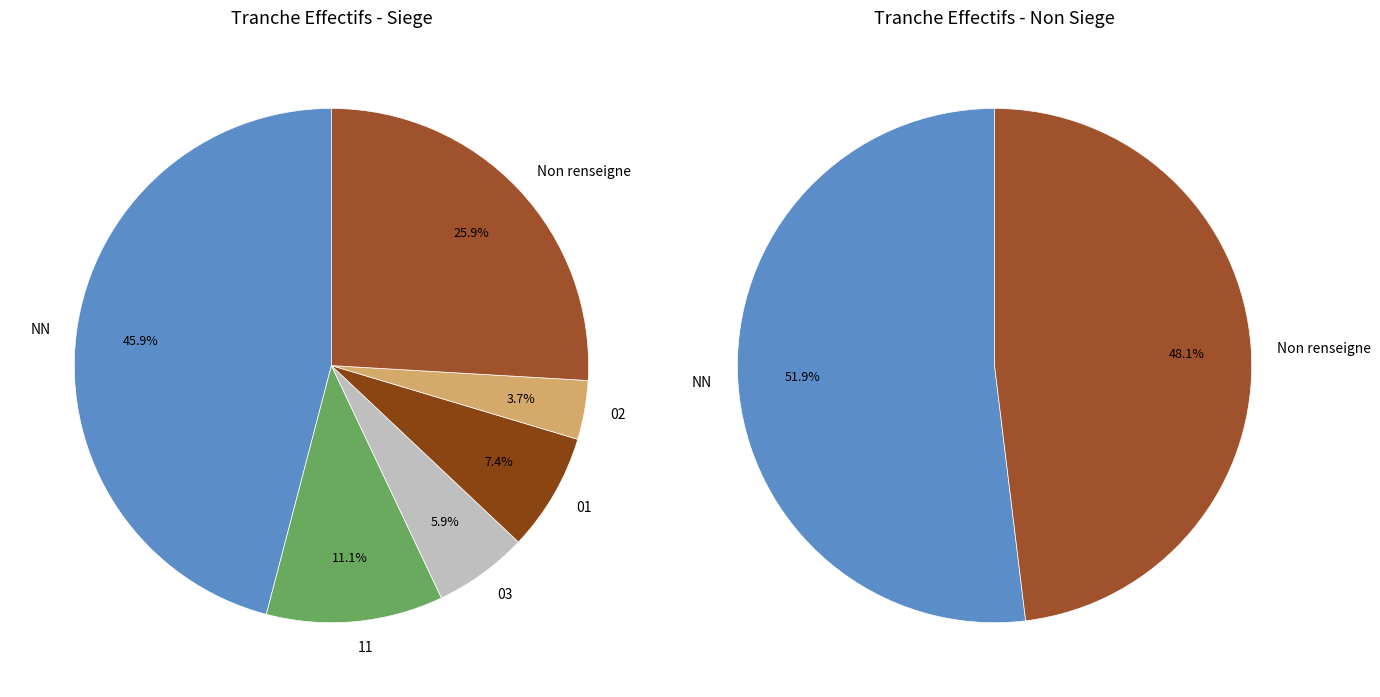

Does 01 account for over 50% of the chart?

No